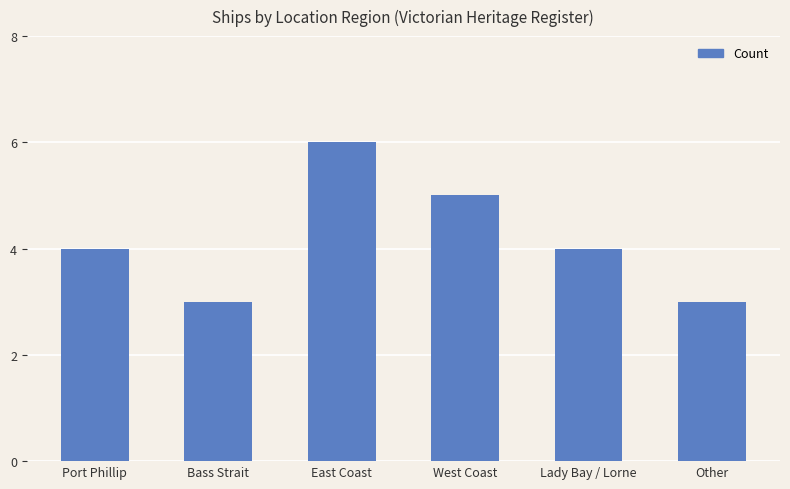

What is the label of the 6th bar from the right?

Port Phillip